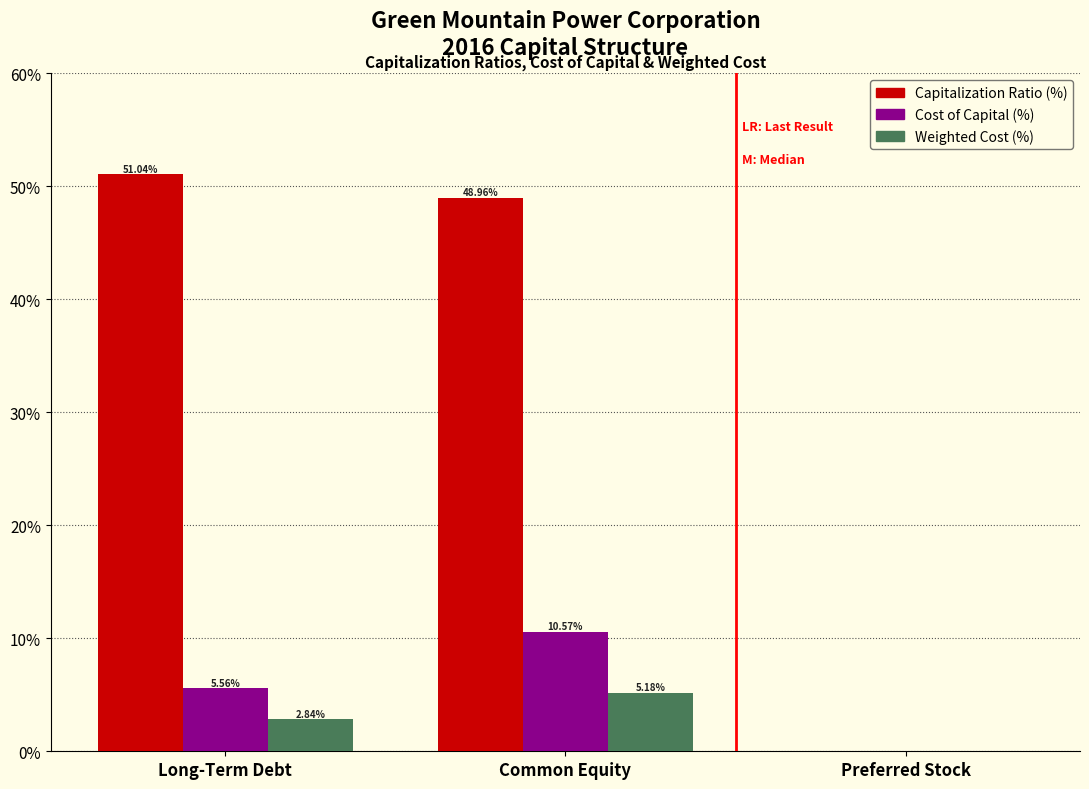

Where does the Capitalization Ratio (%) series first go above 48?

Long-Term Debt